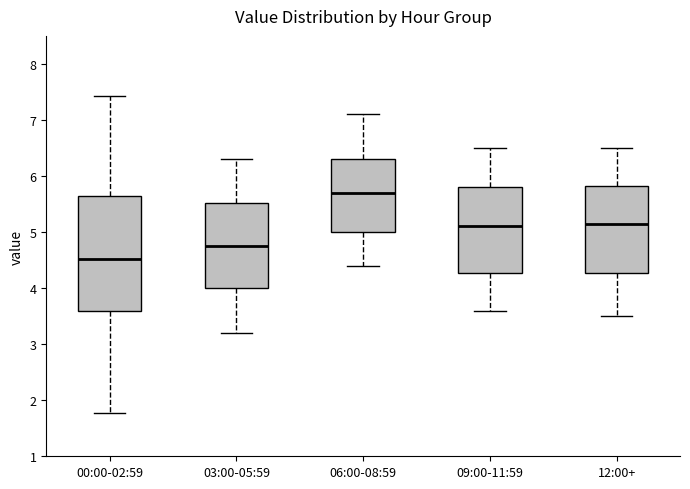

Where is the lower edge of the box for 06:00-08:59 on the y-axis? The values are not printed on the chart, so give them approximately, as read against the axis.

5.0